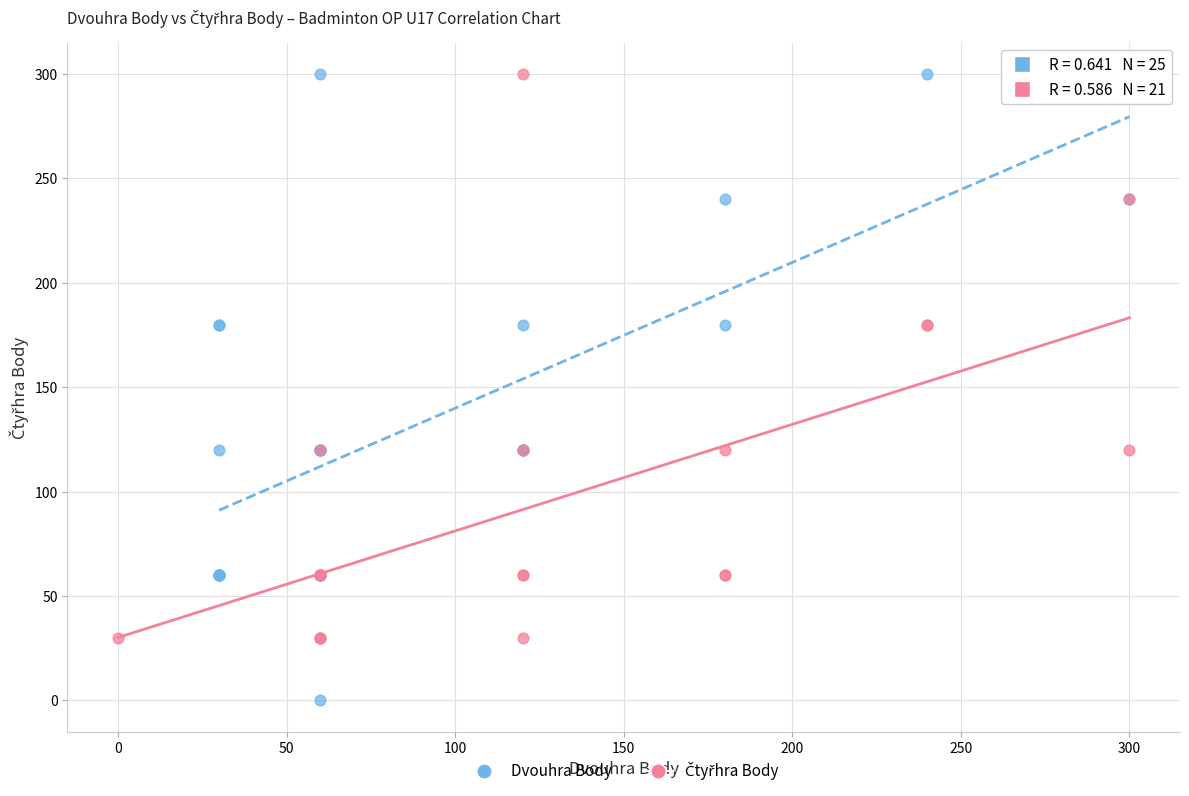

Which series has the largest Y range (max minus min)?

Dvouhra Body